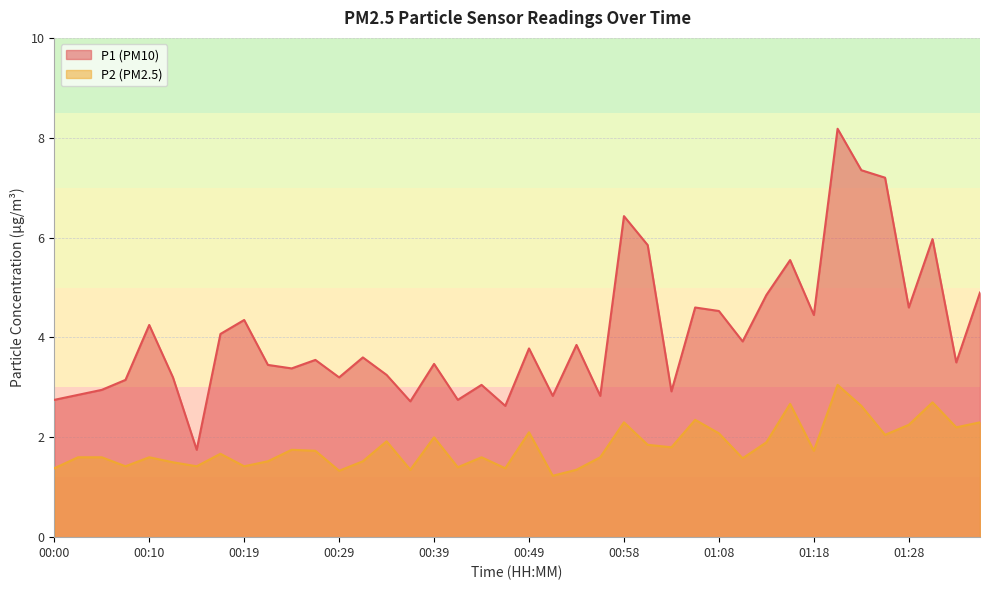

What is the sum of the P2 values at 01:25 and 00:15?

3.5